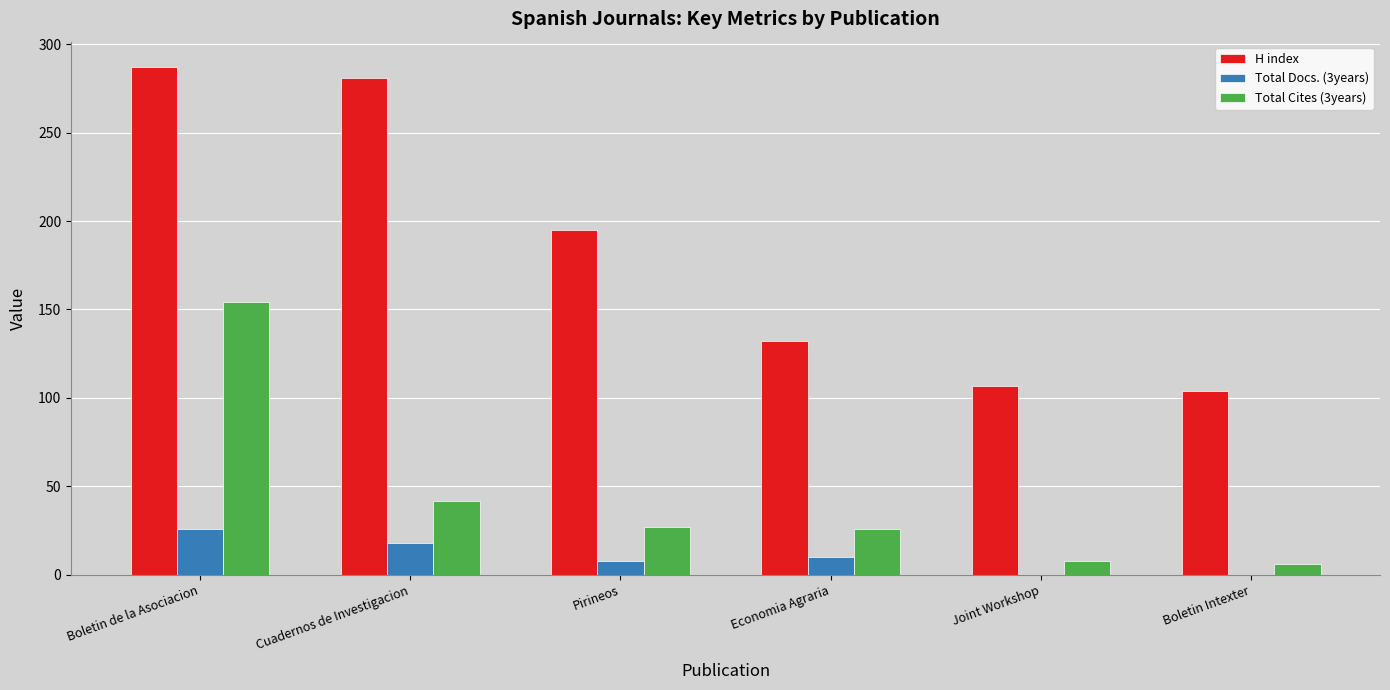

Which series changed the most between Boletin de la Asociacion and Pirineos?

Total Cites (3years)